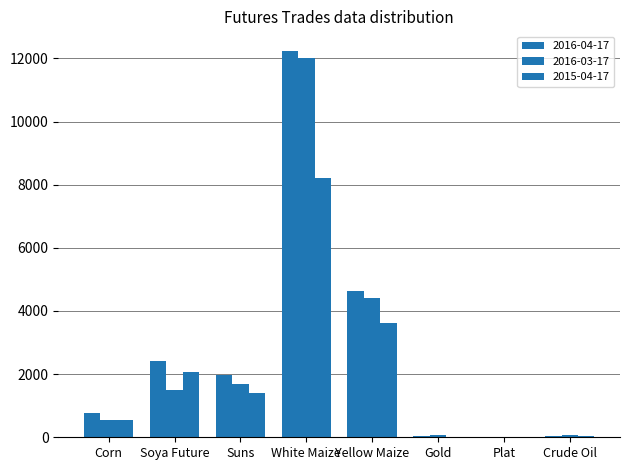

List the series in order of their peak value, lowest first.

2015-04-17, 2016-03-17, 2016-04-17